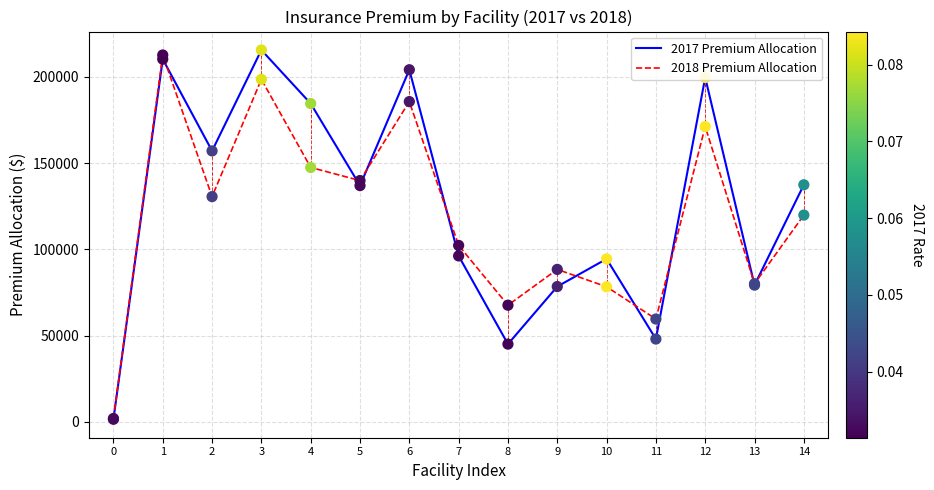

What is the total value across all series at 4?

331930.0